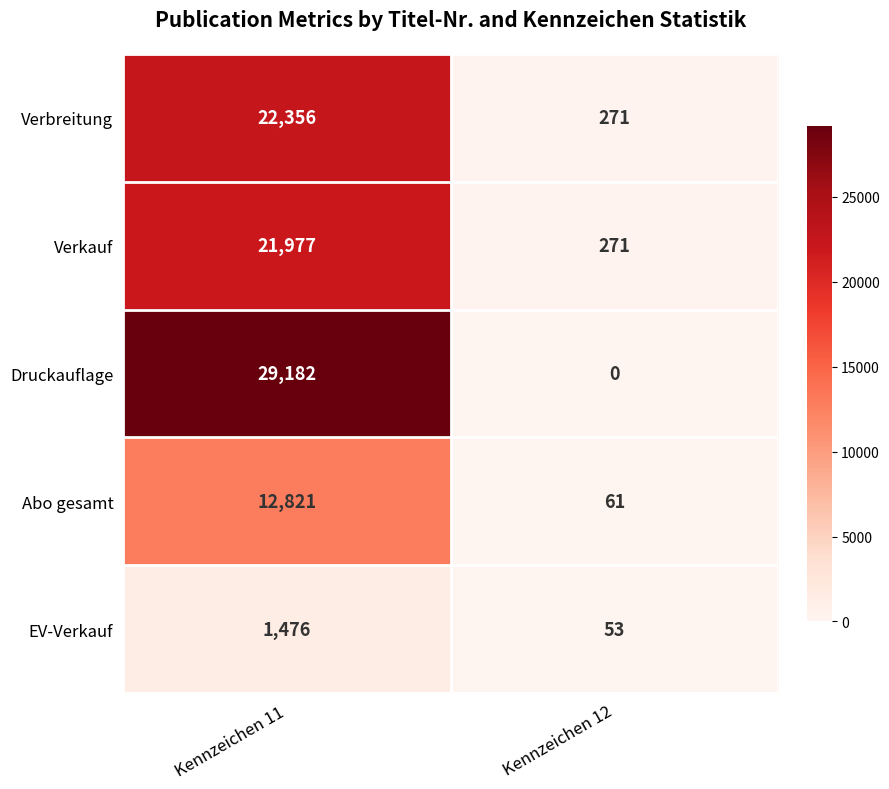

Which series has the widest spread of values?

Druckauflage